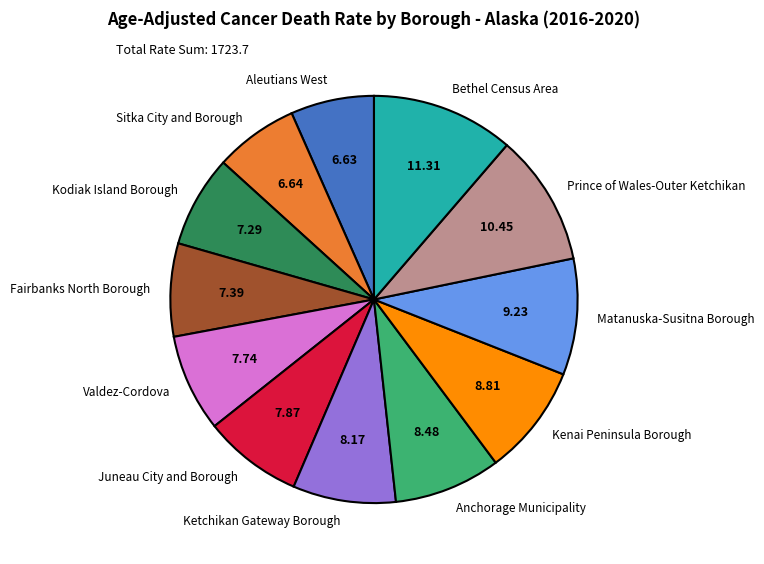

Does Valdez-Cordova account for over 50% of the chart?

No